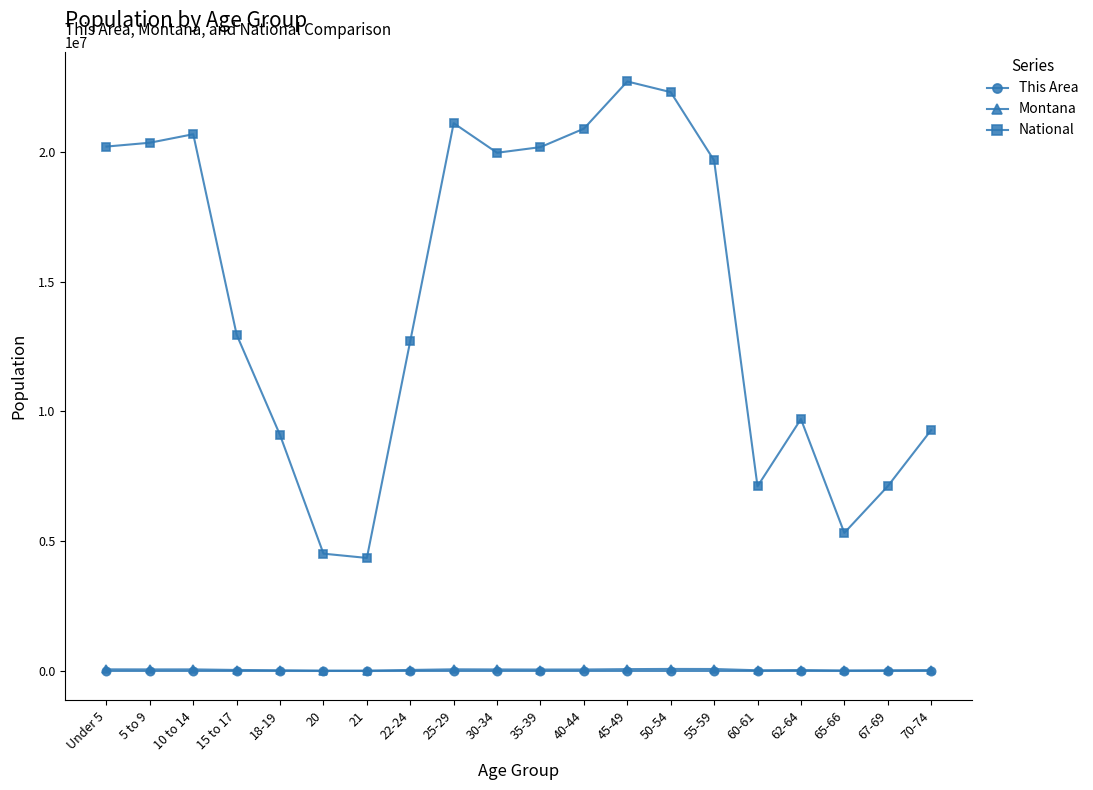

True or false: This Area and National intersect in this chart.

False